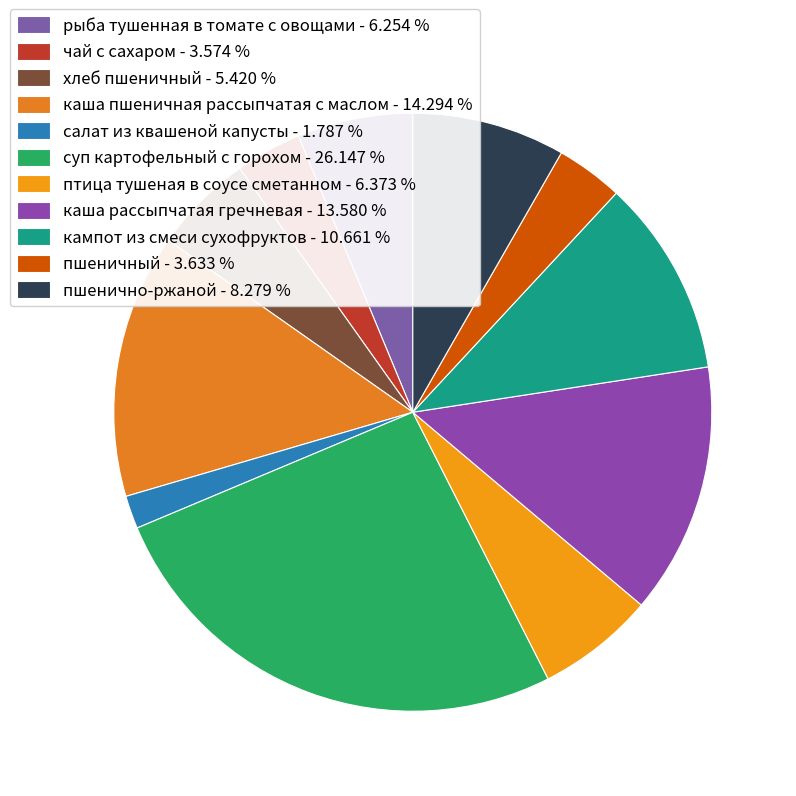

Rank the categories by value from lowest to highest.

салат из квашеной капусты, чай с сахаром, пшеничный, хлеб пшеничный, рыба тушенная в томате с овощами, птица тушеная в соусе сметанном, пшенично-ржаной, кампот из смеси сухофруктов, каша рассыпчатая гречневая, каша пшеничная рассыпчатая с маслом, суп картофельный с горохом